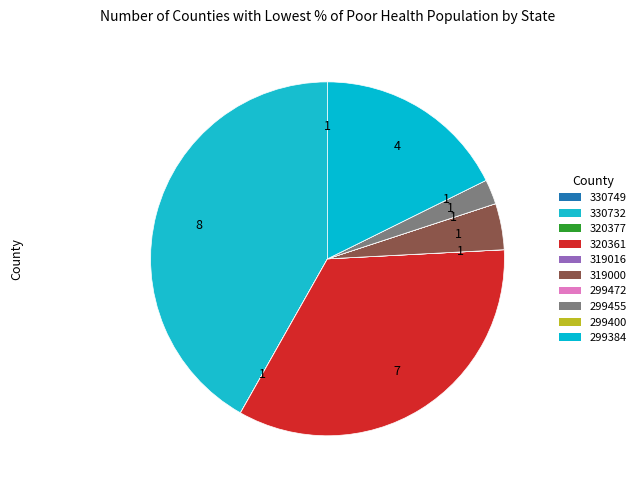

Which category has the biggest portion of the pie?

330732